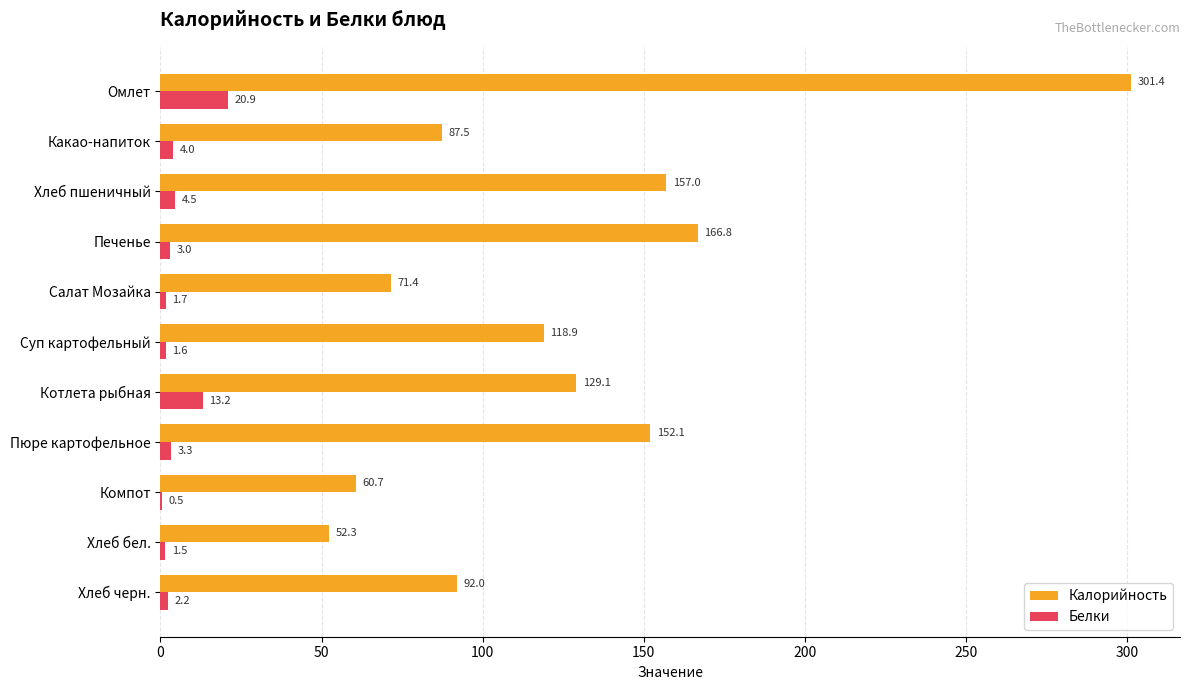

The value of Калорийность at Омлет is 458.3. True or false?

False